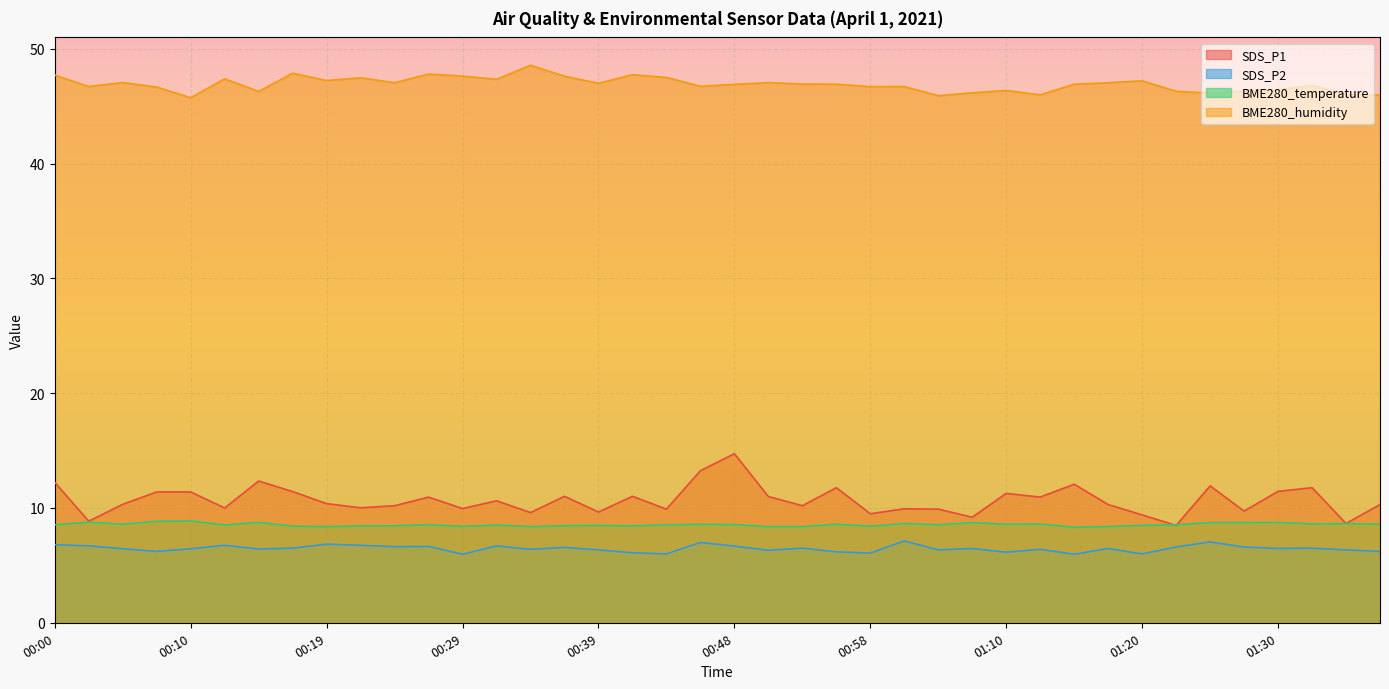

Reading right to left, transcribe all the data shown in this chart.

SDS_P1: 10.3	8.7	11.8	11.4	9.7	11.9	8.5	9.4	10.3	12.1	10.9	11.3	9.2	9.9	9.9	9.5	11.8	10.2	11.0	14.7	13.2	9.9	11.0	9.7	11.0	9.6	10.6	9.9	10.9	10.2	10.0	10.4	11.4	12.3	10.0	11.4	11.4	10.3	8.8	12.2
SDS_P2: 6.2	6.3	6.5	6.5	6.6	7.0	6.6	6.0	6.5	6.0	6.4	6.2	6.5	6.3	7.1	6.1	6.2	6.5	6.3	6.7	7.0	6.0	6.1	6.3	6.6	6.4	6.7	6.0	6.7	6.6	6.8	6.8	6.5	6.4	6.8	6.5	6.2	6.5	6.7	6.8
BME280_temperature: 8.6	8.6	8.6	8.7	8.7	8.7	8.5	8.5	8.4	8.3	8.6	8.6	8.7	8.5	8.7	8.4	8.6	8.4	8.4	8.6	8.6	8.5	8.4	8.5	8.5	8.4	8.5	8.4	8.6	8.4	8.4	8.4	8.4	8.8	8.5	8.9	8.8	8.6	8.8	8.5
BME280_humidity: 46.0	46.0	46.8	46.4	46.3	46.1	46.3	47.2	47.0	46.9	46.0	46.4	46.2	45.9	46.7	46.7	46.9	46.9	47.1	46.9	46.7	47.5	47.8	47.0	47.6	48.6	47.4	47.6	47.8	47.0	47.5	47.2	47.9	46.3	47.4	45.8	46.7	47.1	46.7	47.7